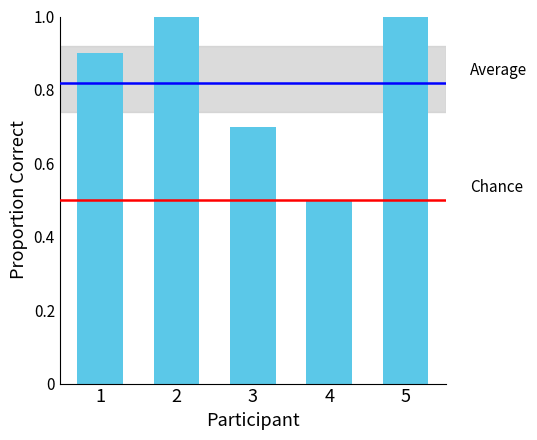

What is the average value?

0.8